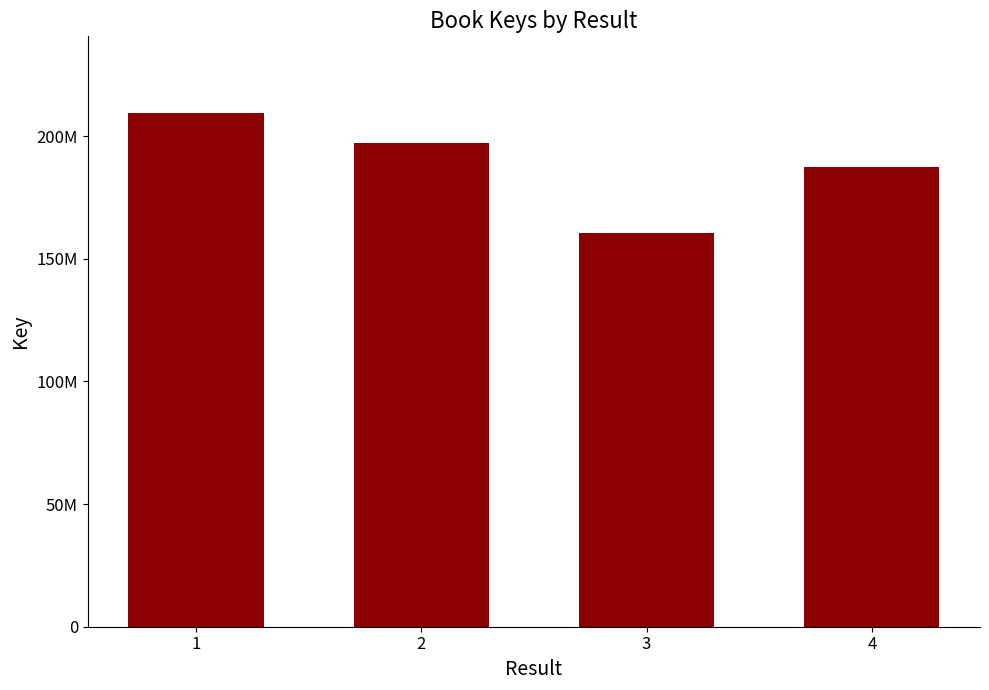

Where is the data nearest to the value 184984586?

4